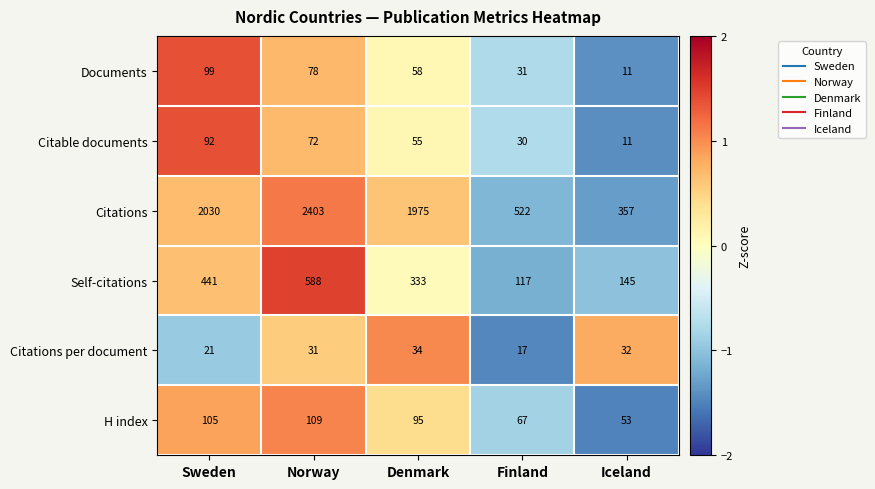

The value of Documents at Sweden is 99. True or false?

True